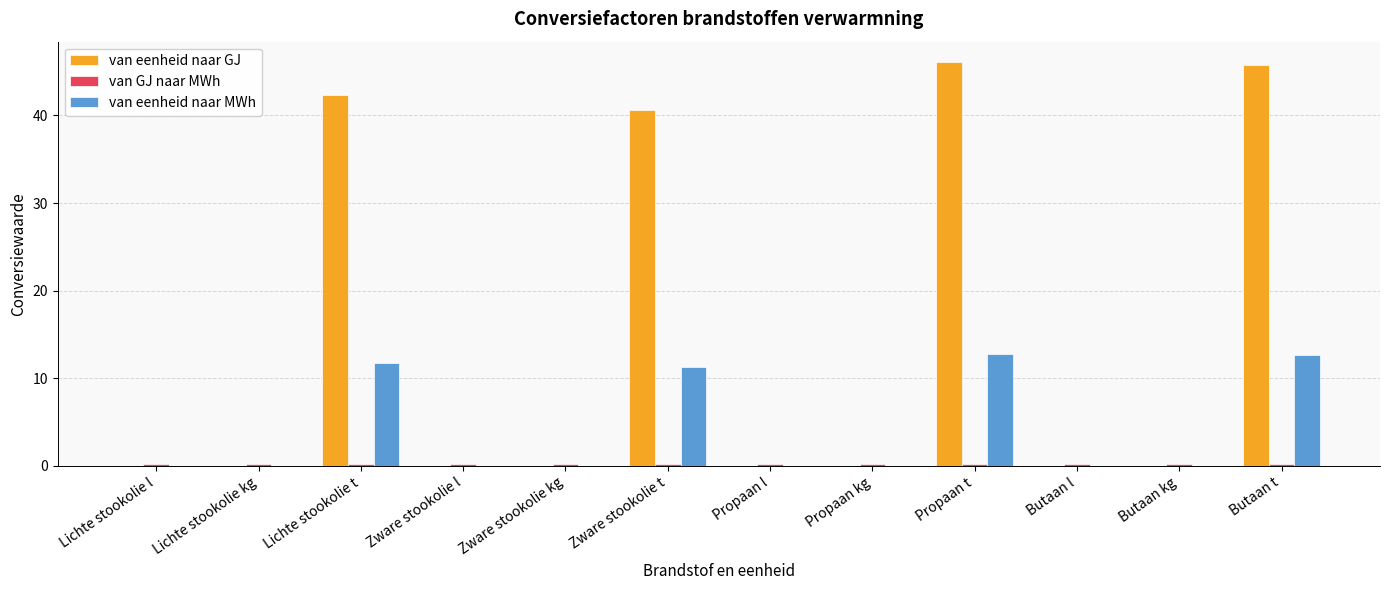

Is it true that van eenheid naar GJ equals 25.3 at Zware stookolie t?

False